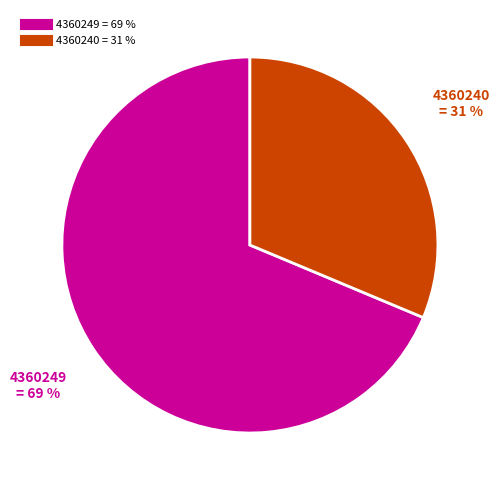

Which category accounts for the majority?

4360249